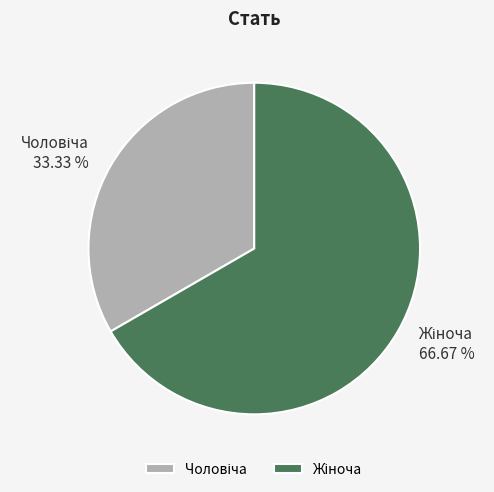

Is there a majority slice in this chart?

Yes